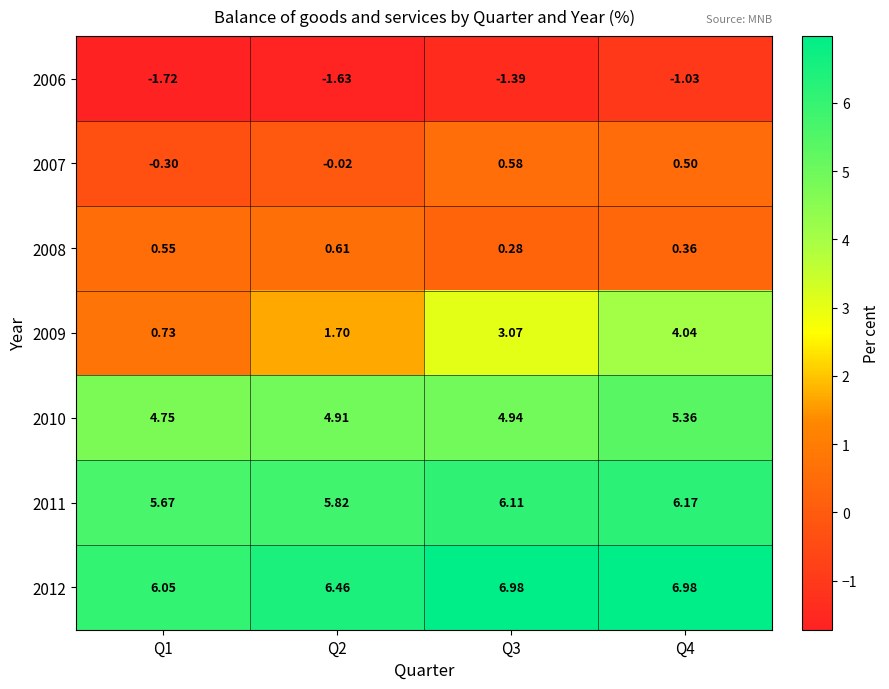

Is the value of 2011 at Q1 greater than the value of 2006 at Q2?

Yes